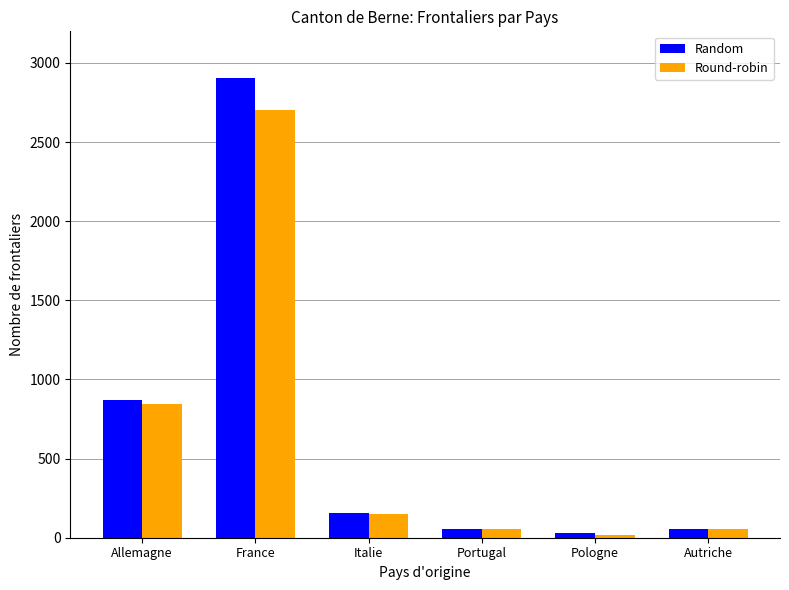

At how many categories does at least one series exceed 1385?

1